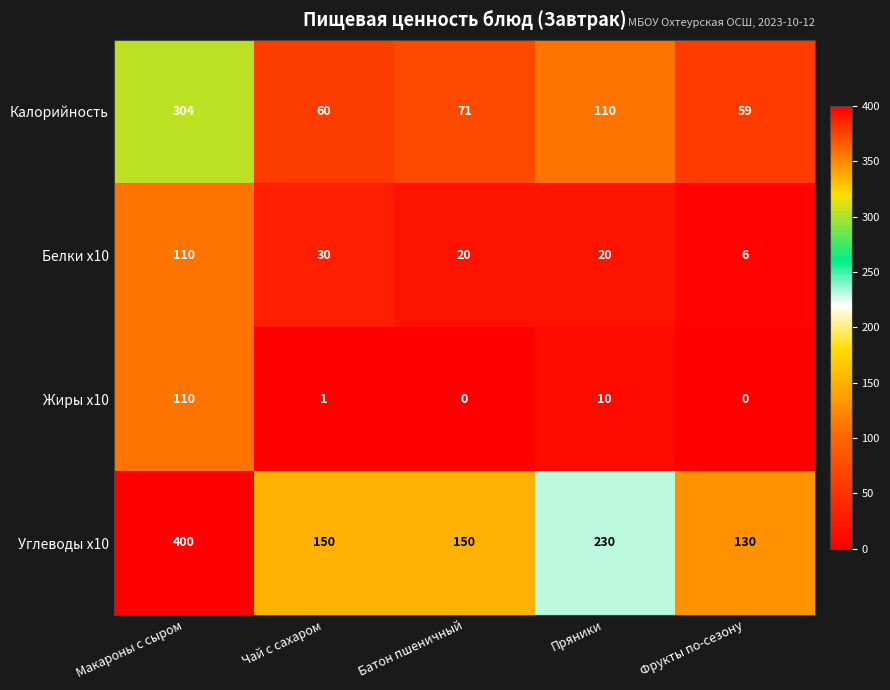

The value of Углеводы x10 at Фрукты по-сезону is 216. True or false?

False